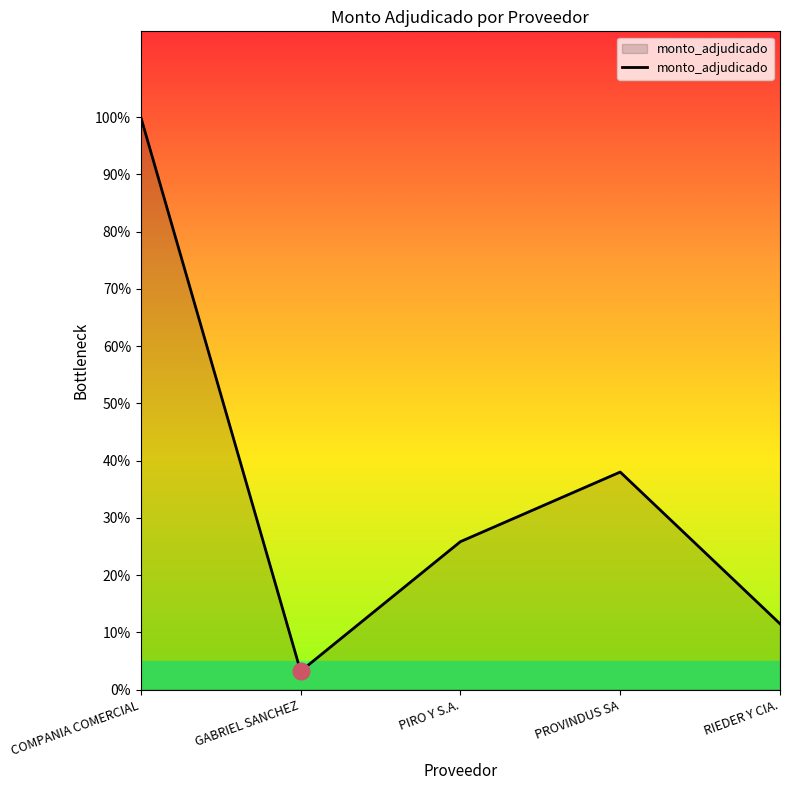

What is the greatest value displayed?

100.0